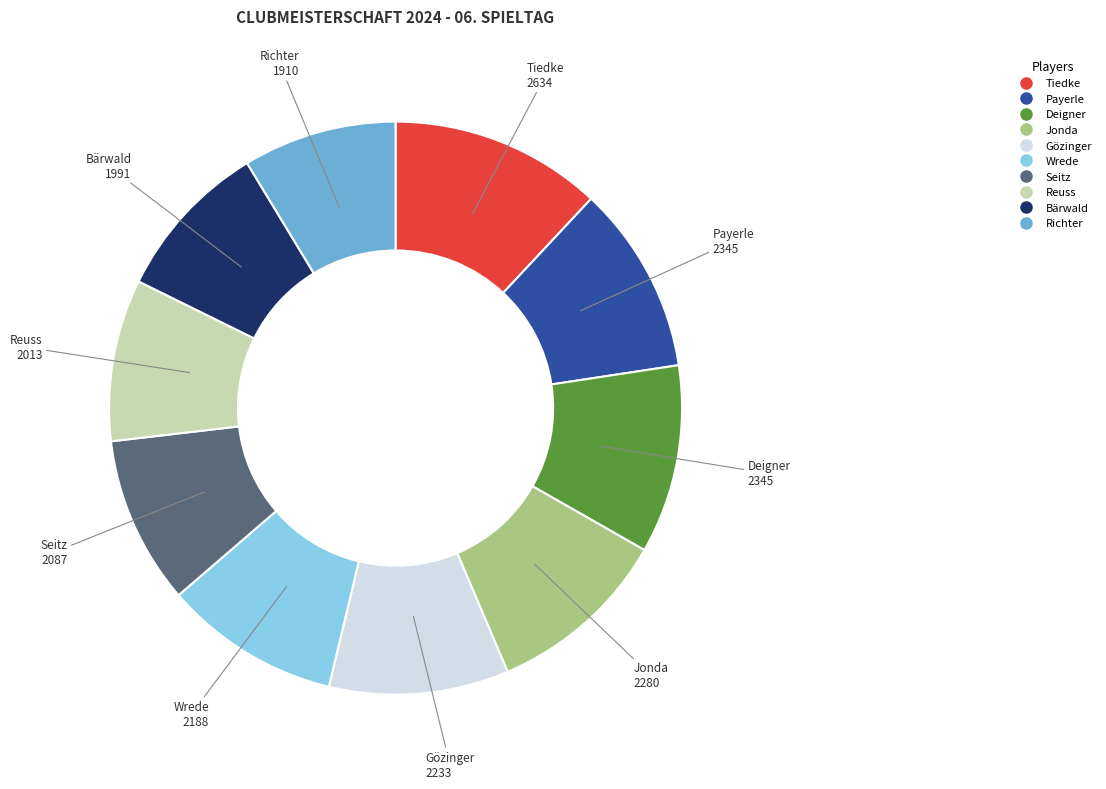

Which slice is the largest?

Tiedke